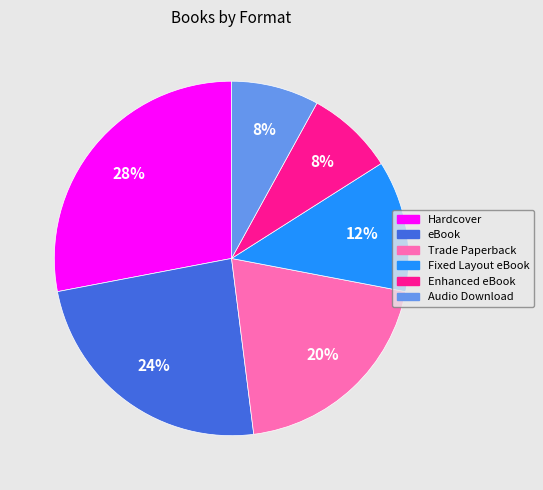

Do Audio Download and eBook together represent more than half of the pie?

No